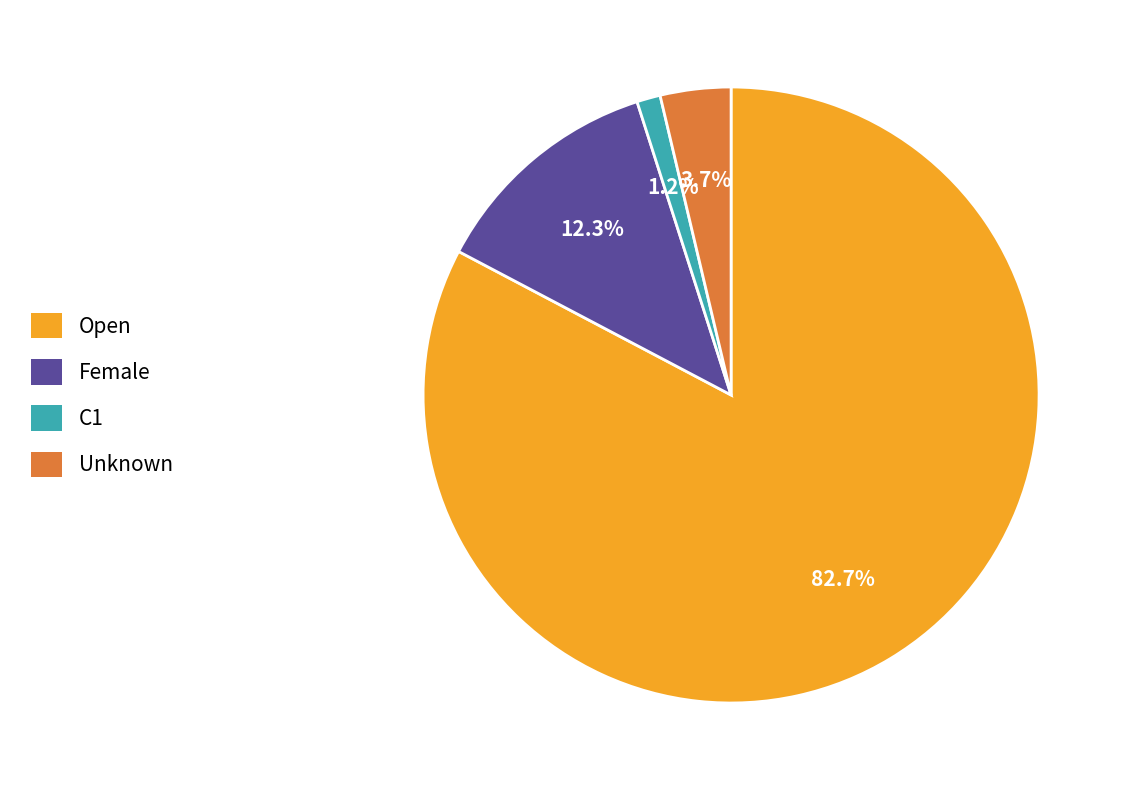

To the nearest percent, what portion does Female represent?

12%